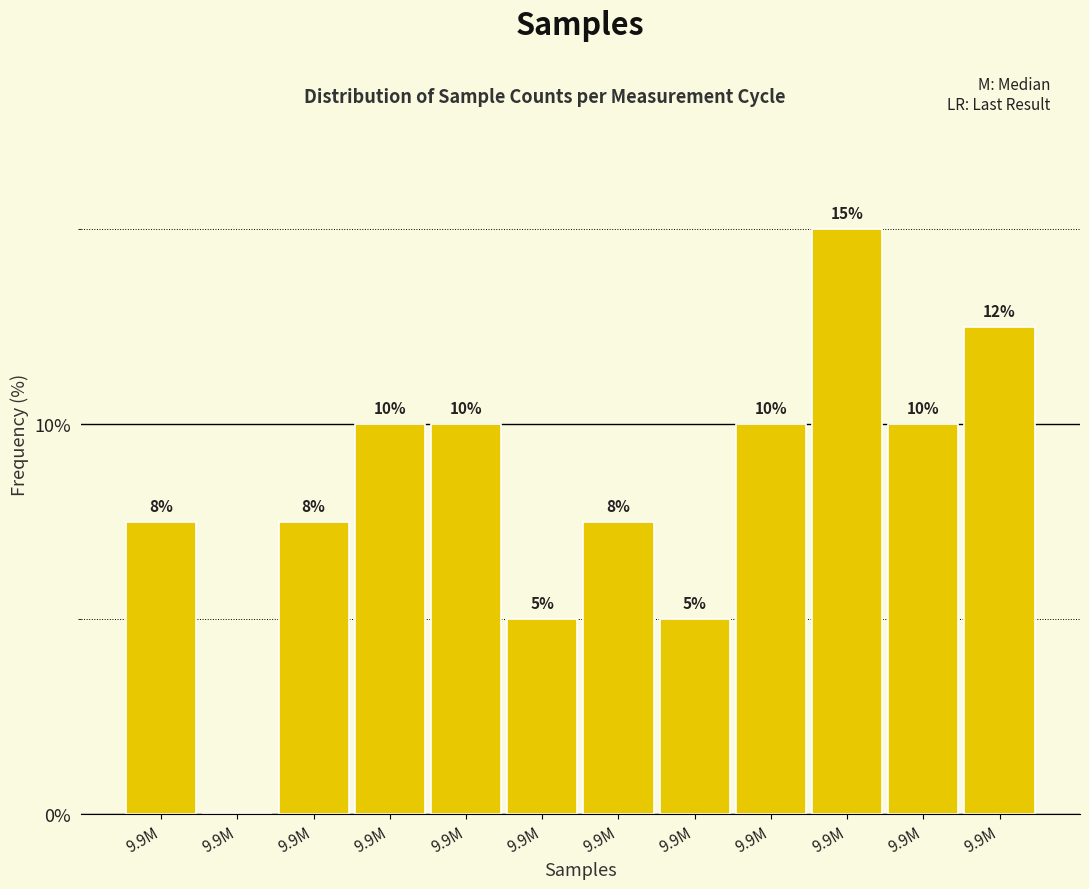

How many distinct data groups are displayed?

1